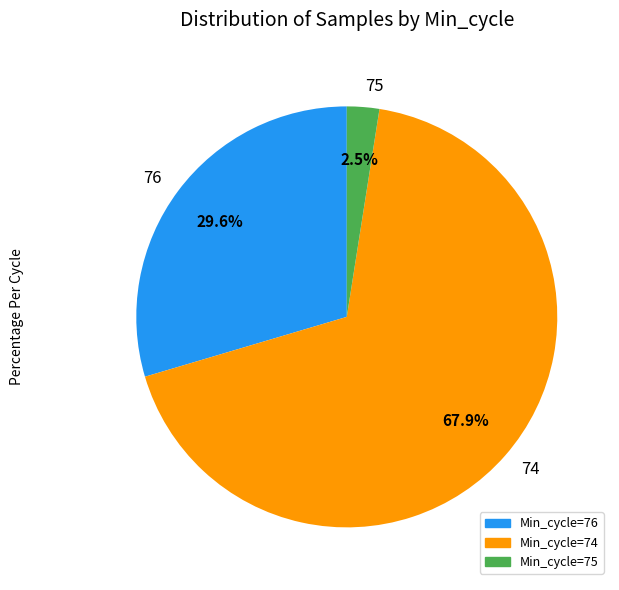

Combined, what portion of the pie is 75 and 74?

70.4%